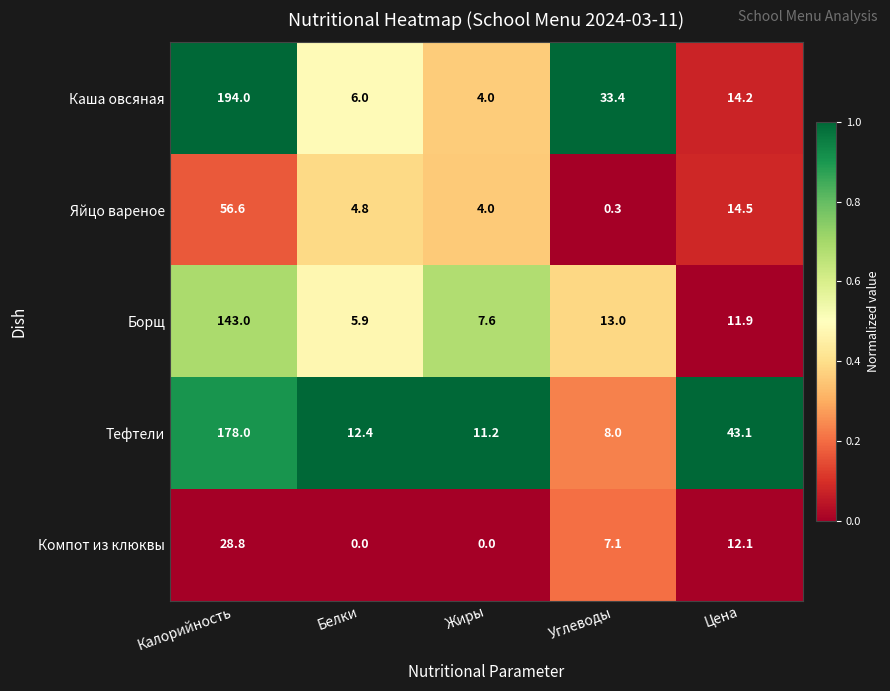

What is the difference between the highest and lowest values at Углеводы?

33.1